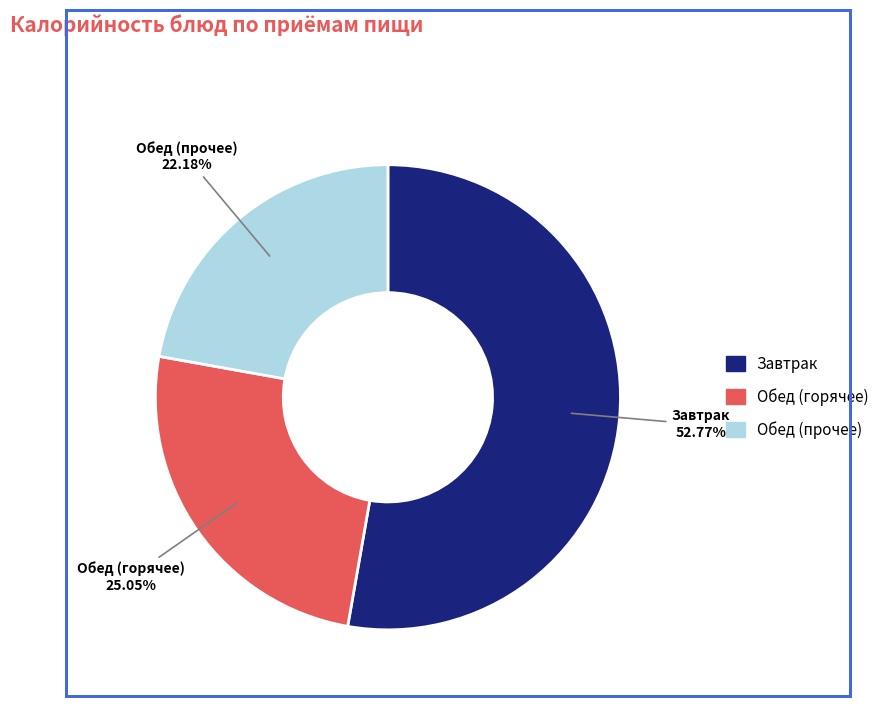

Is there a majority slice in this chart?

Yes